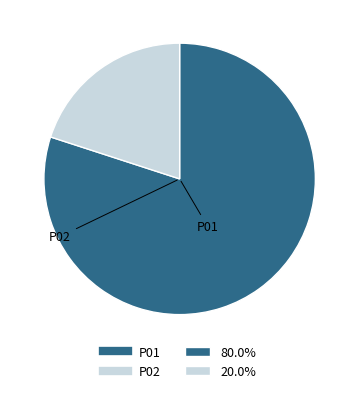

Is there any slice that represents more than half of the pie?

Yes